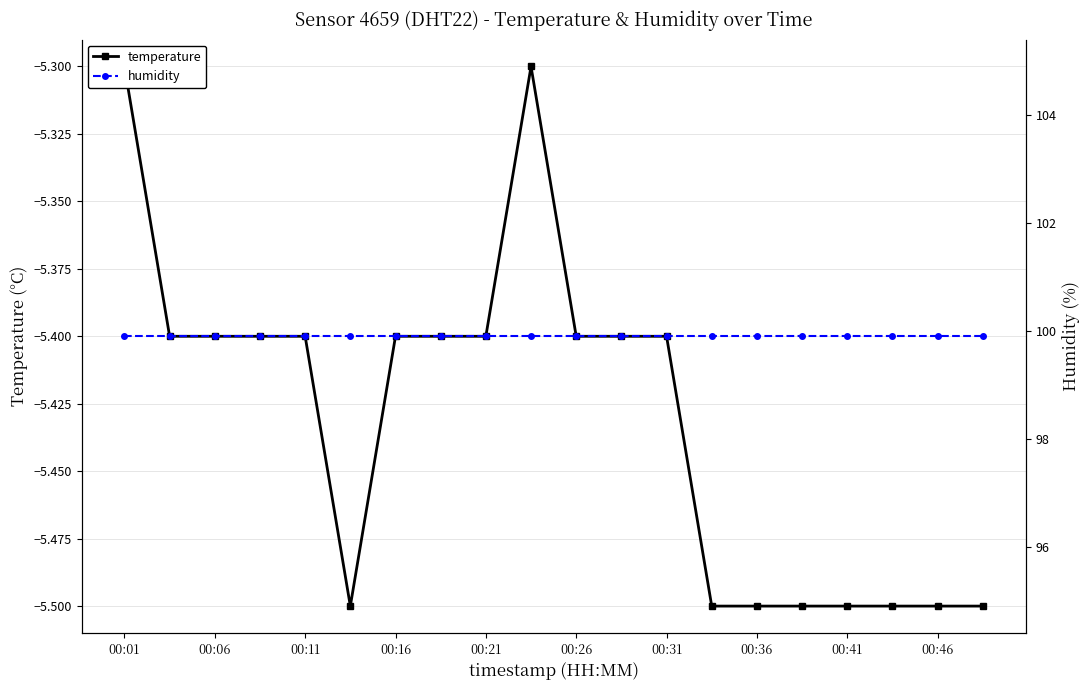

What position from the right is 00:01?

20